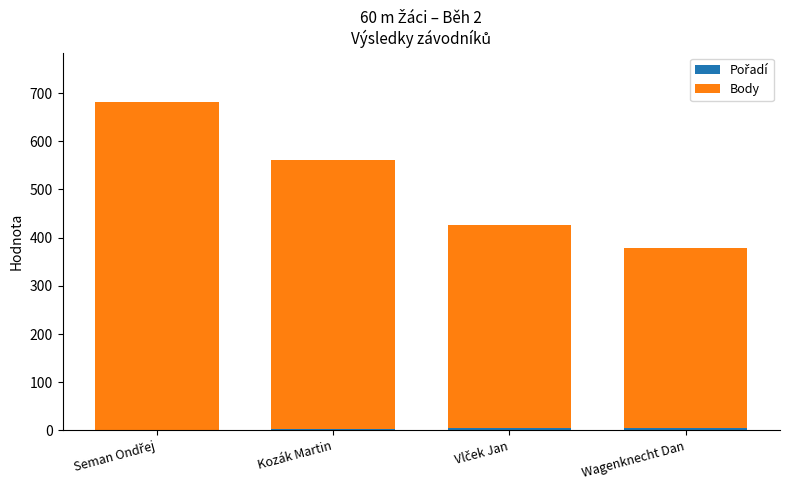

At which category is the sum across all series the highest?

Seman Ondřej